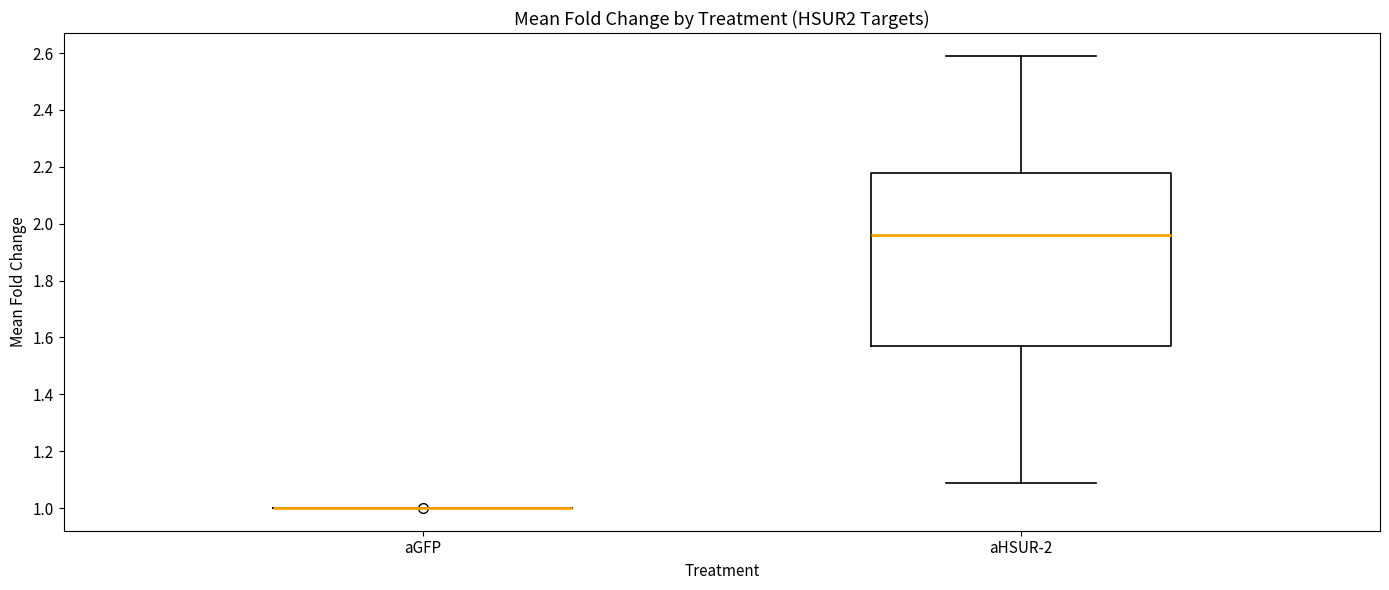

Which box is the tallest, from its lower edge to its upper edge?

aHSUR-2